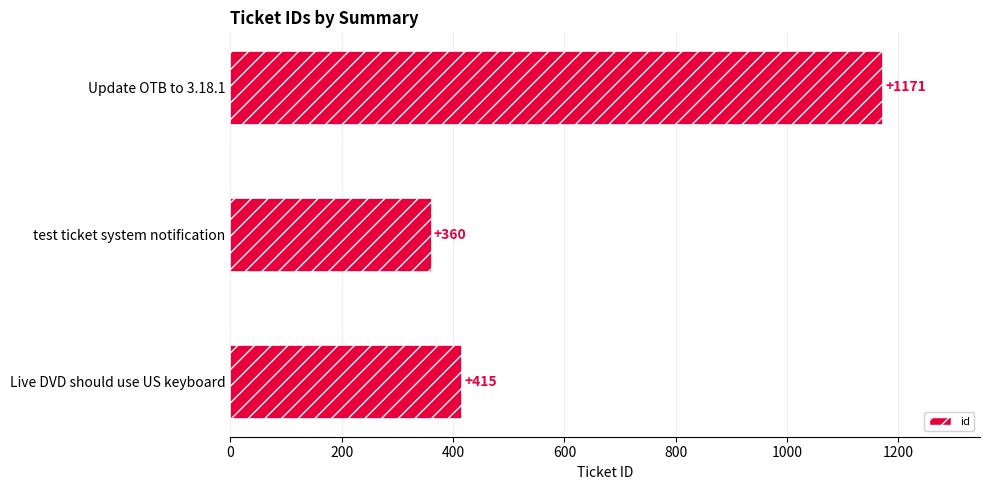

Which category has the lowest value across all series?

test ticket system notification